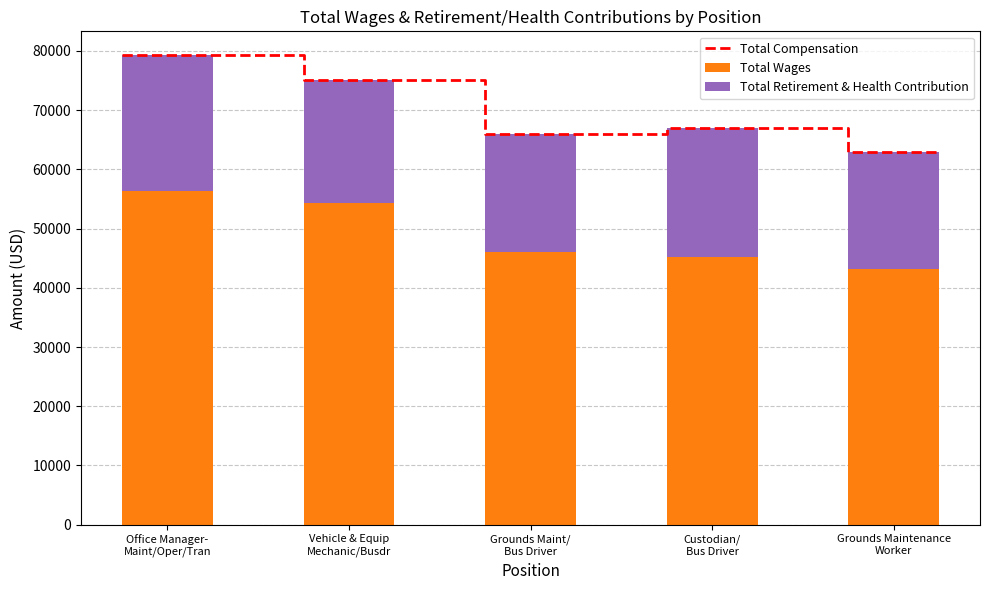

Which label corresponds to the largest value in the chart?

Office Manager-
Maint/Oper/Tran